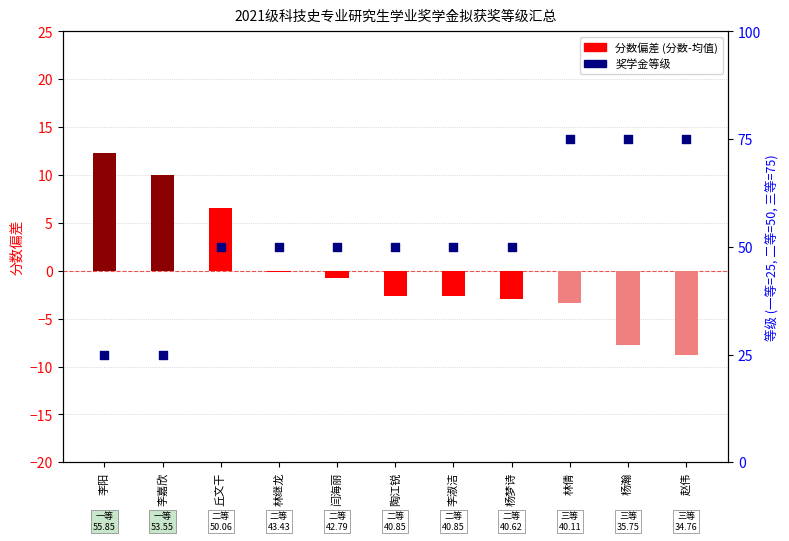

Which series has the largest Y range (max minus min)?

奖学金等级